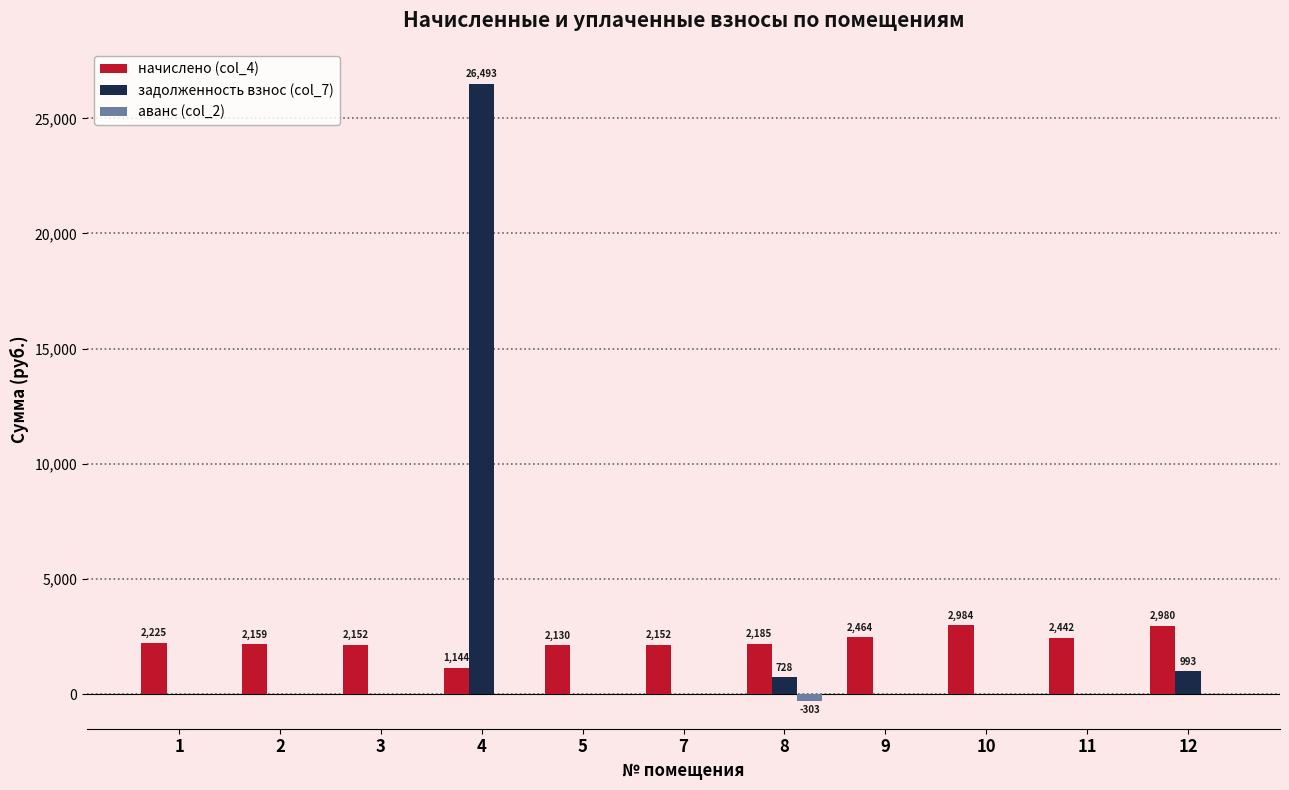

True or false: задолженность взнос (col_7) has a value of 0.0 at 2.

True